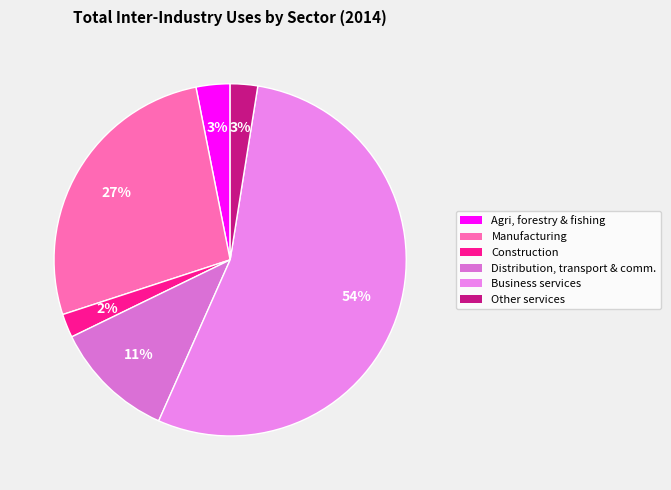

Count the number of slices in the pie.

6